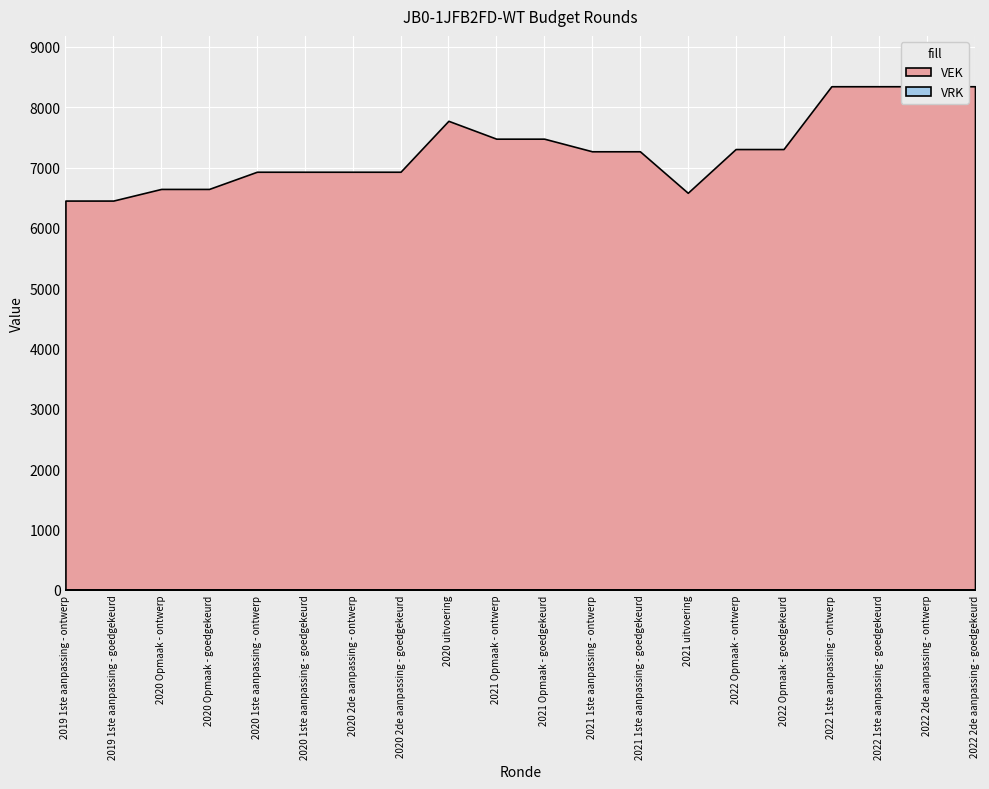

True or false: VRK has more than 2 interior local peaks.

False